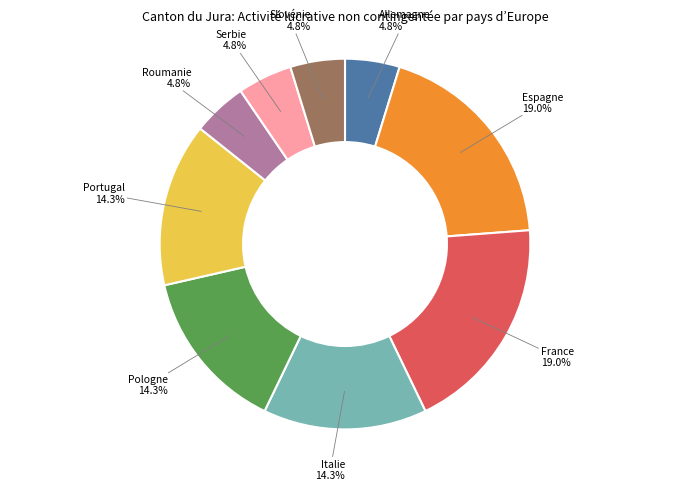

Is there a majority slice in this chart?

No